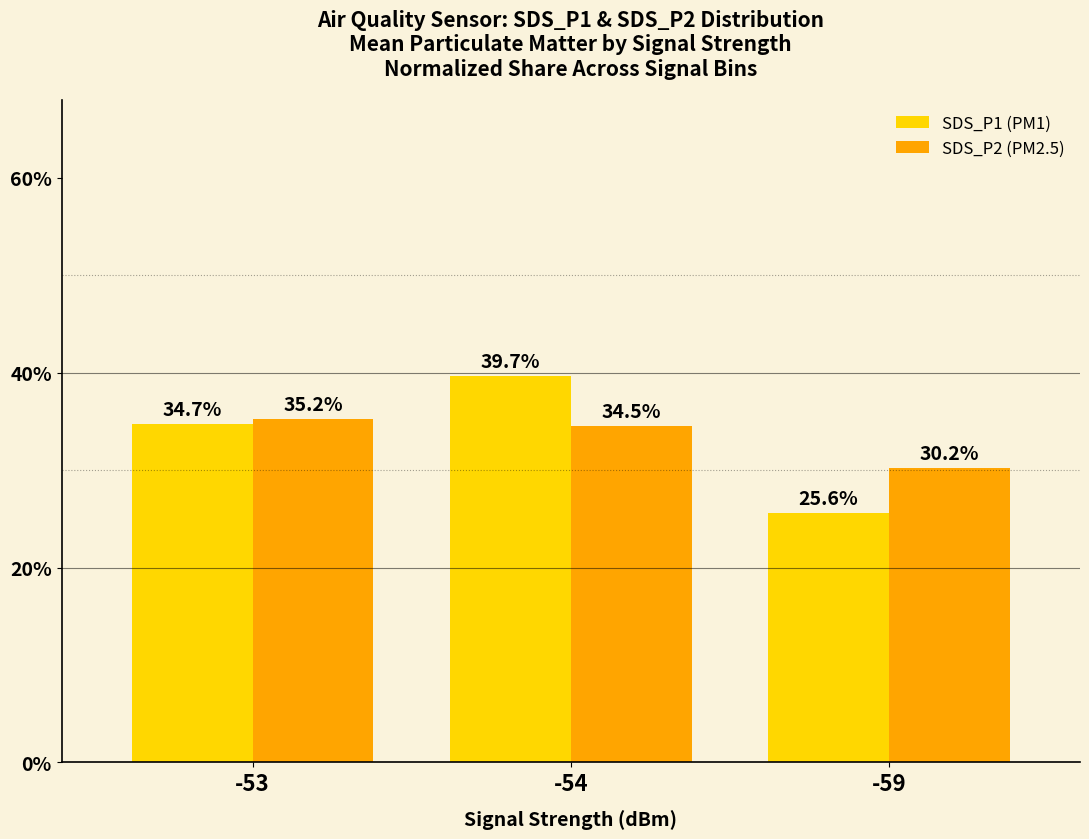

What is the average value of the SDS_P1 (PM1) series?

33.3